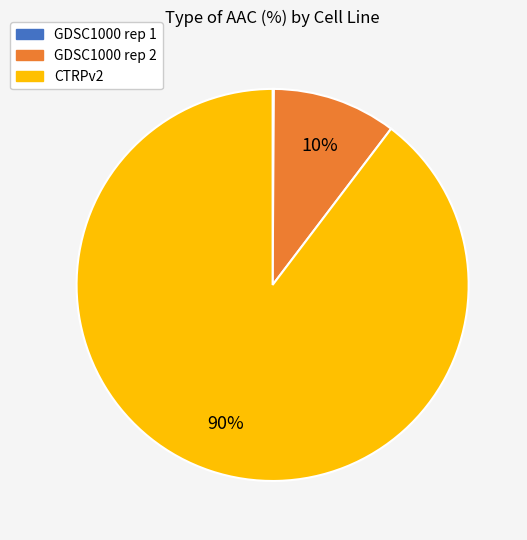

The CTRPv2 slice represents 76% of the pie. True or false?

False